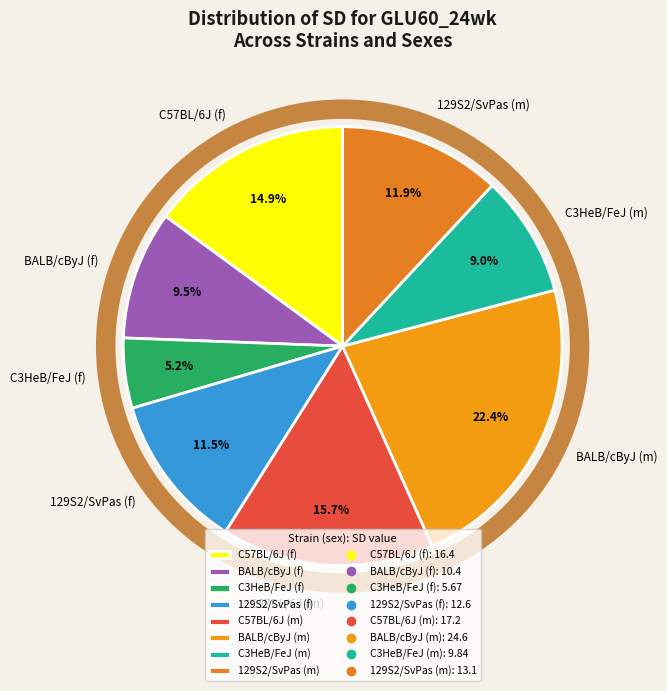

To the nearest percent, what is the average slice percentage?

12%